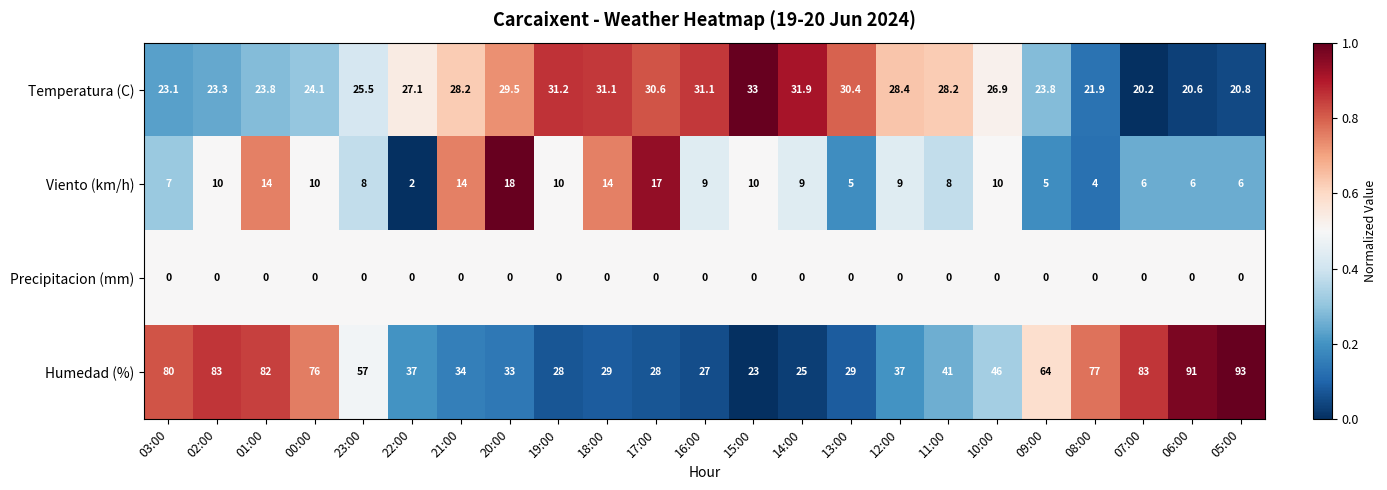

List the series in order of their peak value, highest first.

Humedad (%), Temperatura (C), Viento (km/h), Precipitacion (mm)